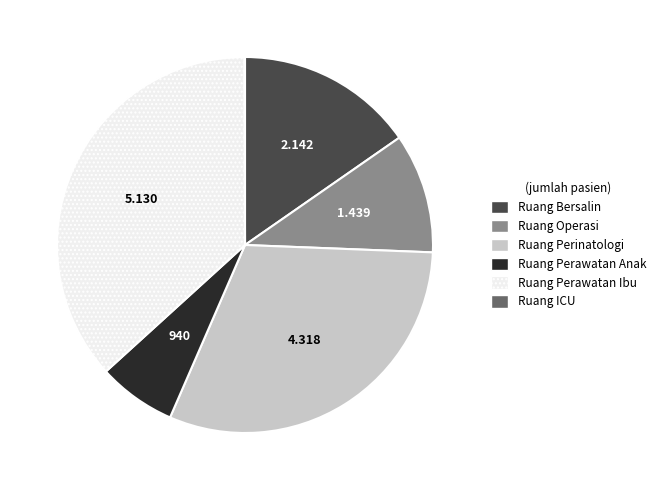

Between Ruang Perinatologi and Ruang Perawatan Anak, which is larger?

Ruang Perinatologi